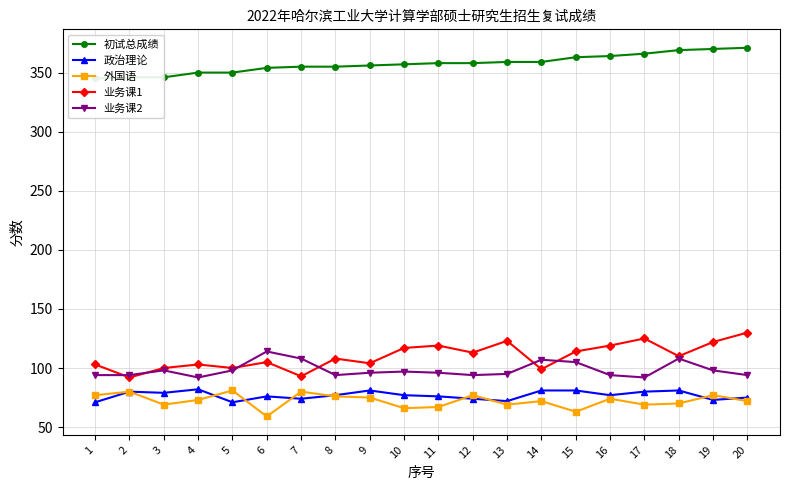

Is it true that 业务课2 equals 54 at 17?

False